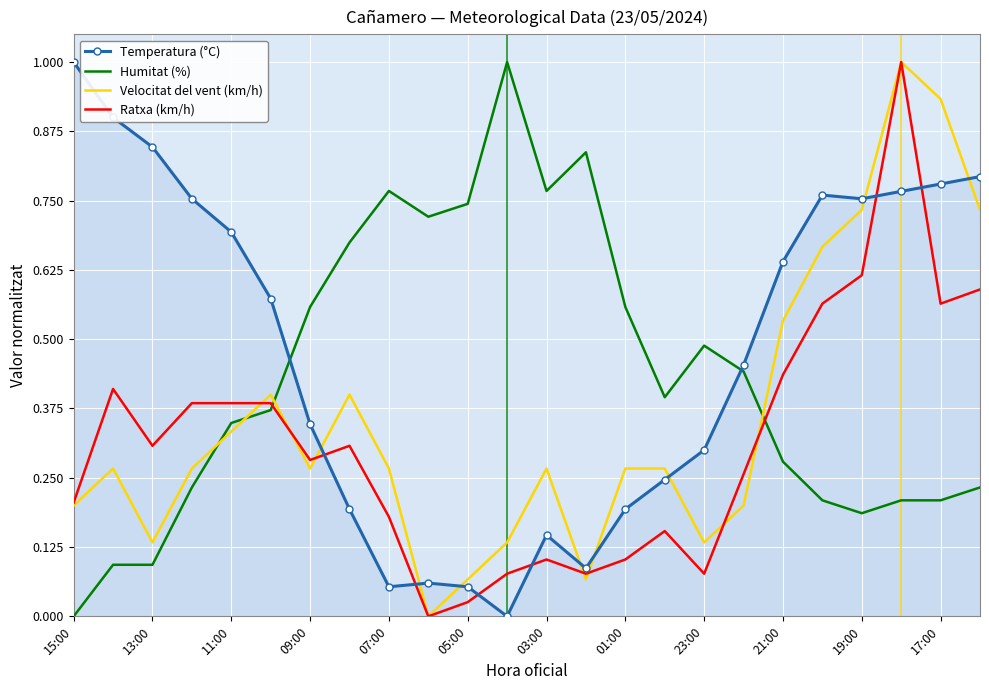

List the series in order of their overall mean, highest first.

Temperatura (°C), Humitat (%), Velocitat del vent (km/h), Ratxa (km/h)